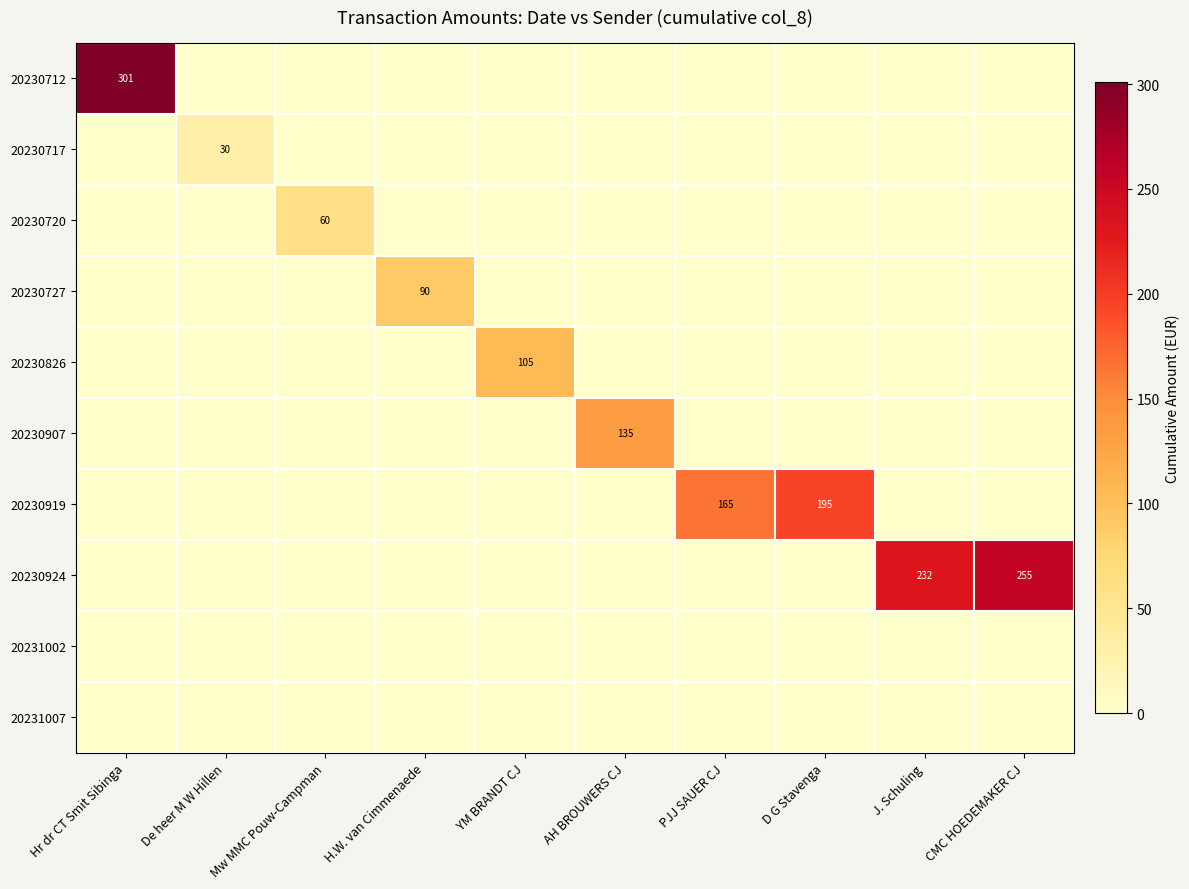

At which category is the sum across all series the highest?

Hr dr CT Smit Sibinga